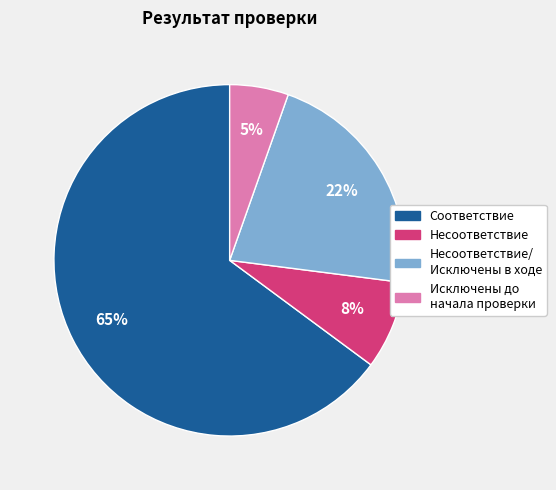

To the nearest percent, what is the average slice percentage?

25%